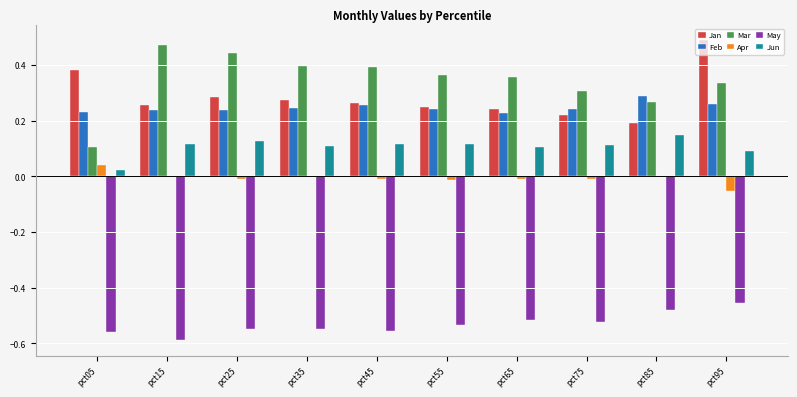

What is the sum of all Feb values?

2.5